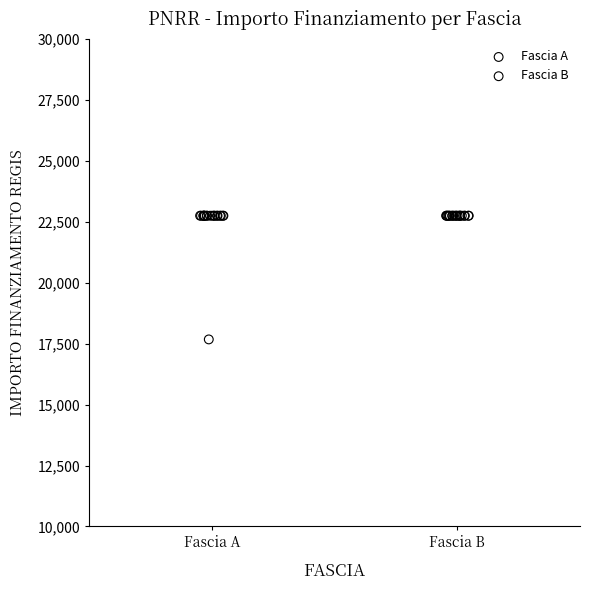

Which series reaches the minimum Y coordinate?

Fascia A